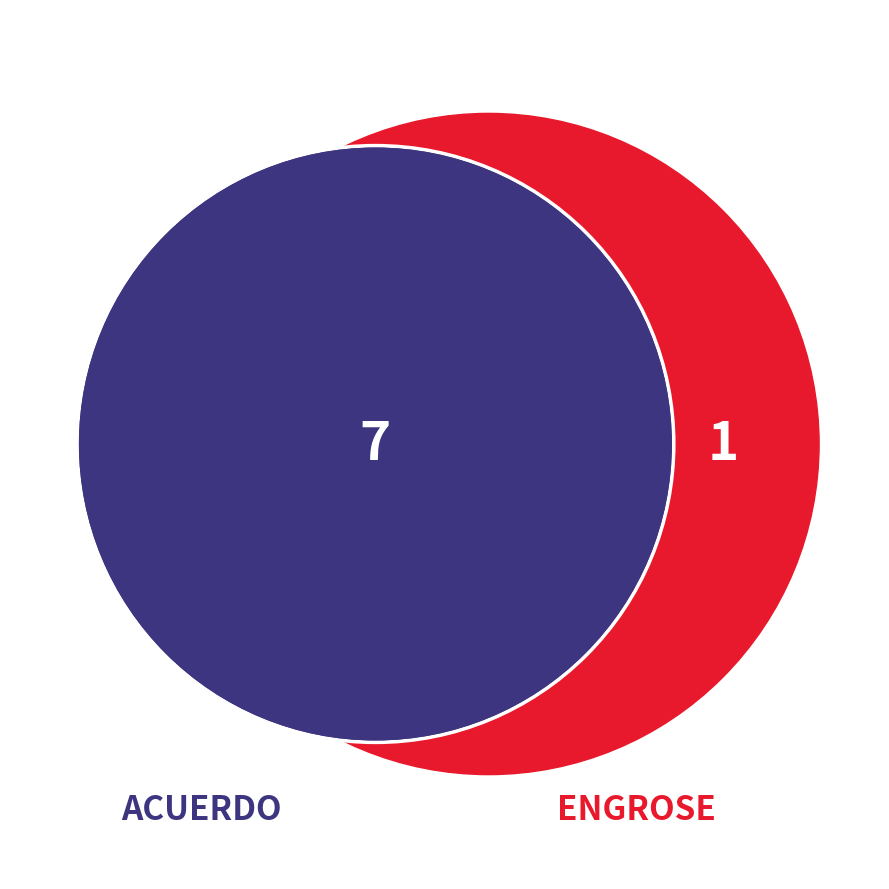

Which slice is the largest?

ACUERDO